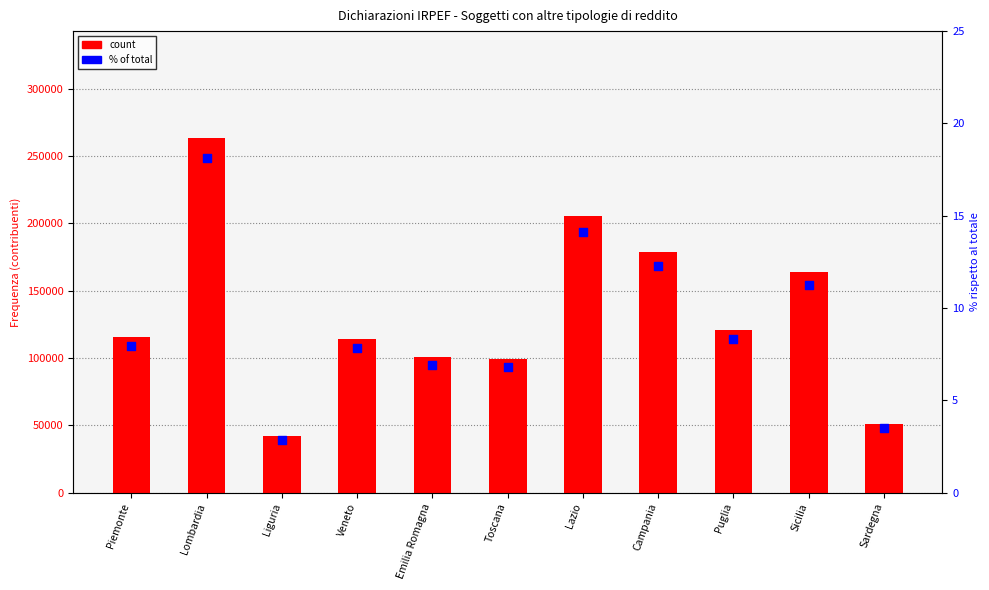

Is the value of count at Lombardia greater than the value of % of total at Sardegna?

Yes